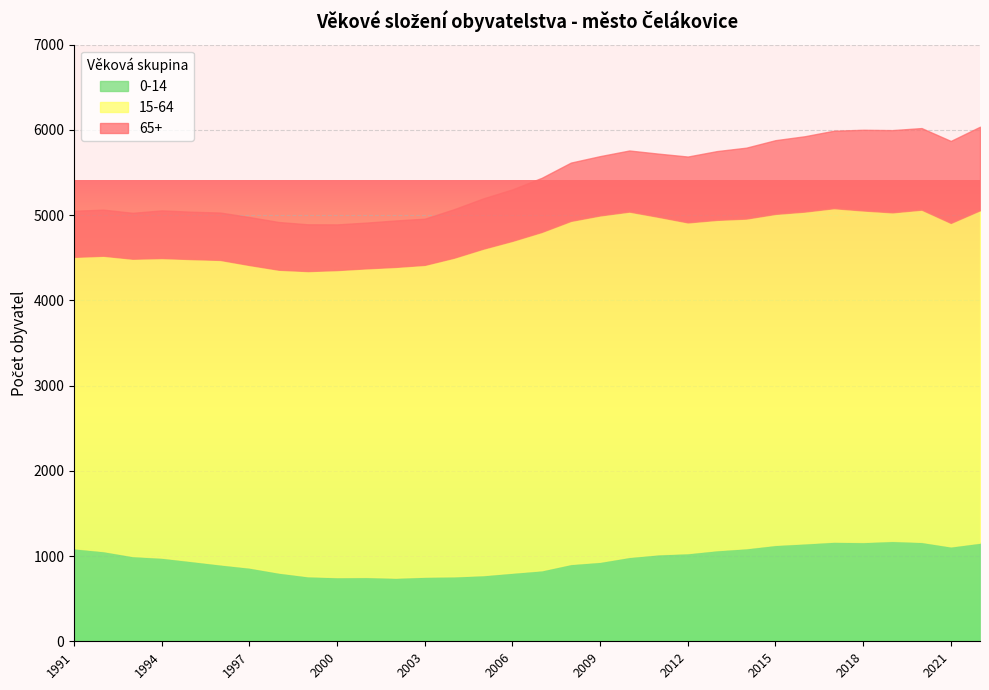

How many lines are shown in the chart?

3